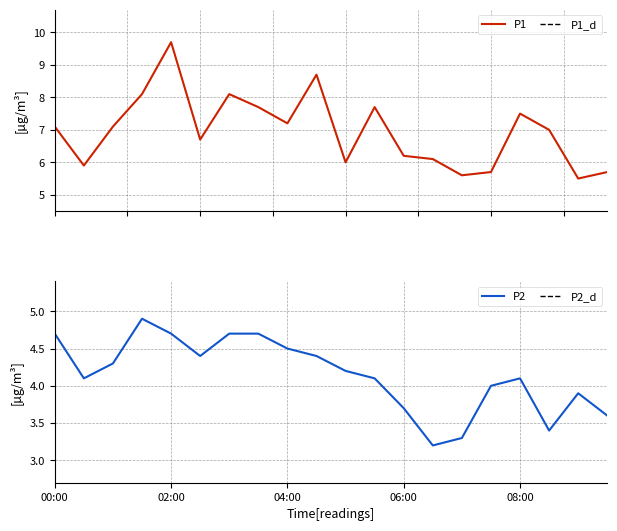

What is the minimum value shown in the chart?

3.2